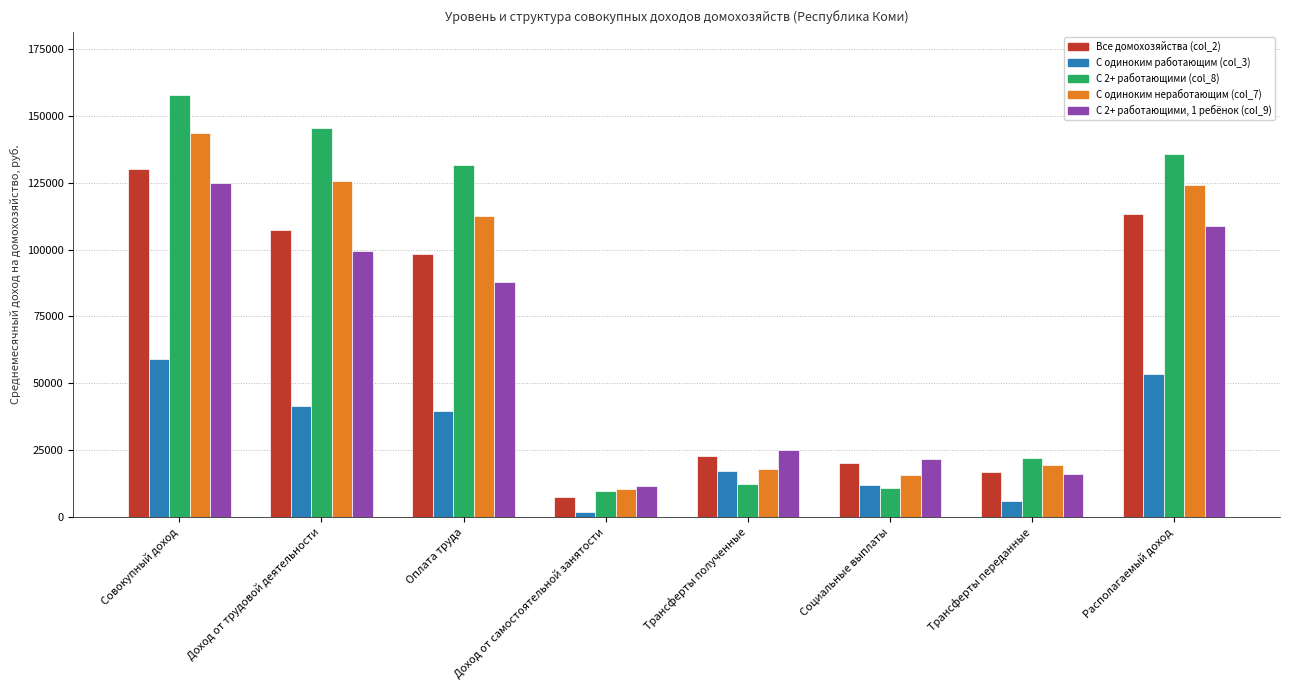

What is the difference between the С одиноким неработающим (col_7) values at Оплата труда and Совокупный доход?

30877.4